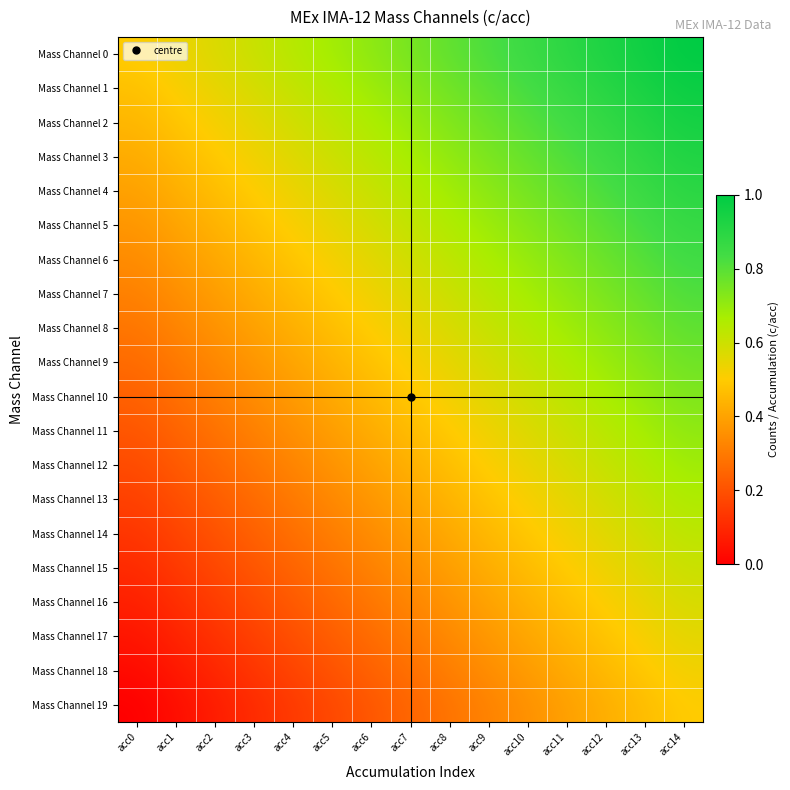

At which category is the sum across all series the highest?

acc14